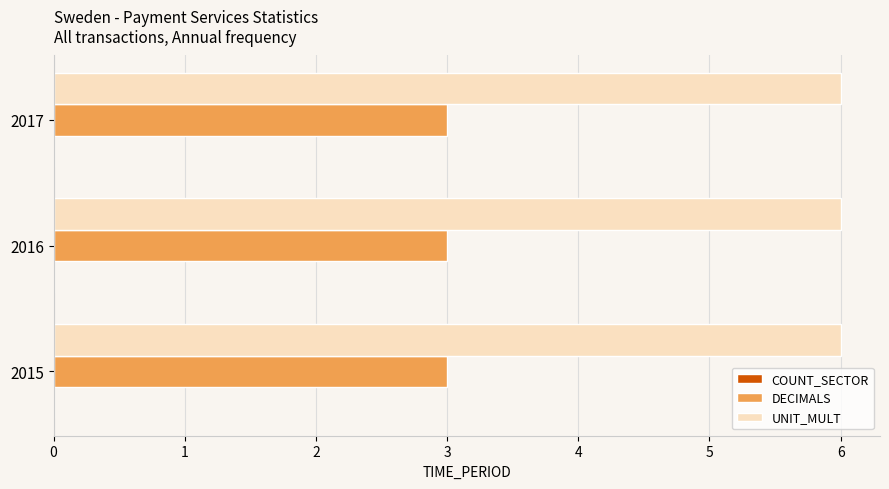

What is the total value across all series at 2017?

9